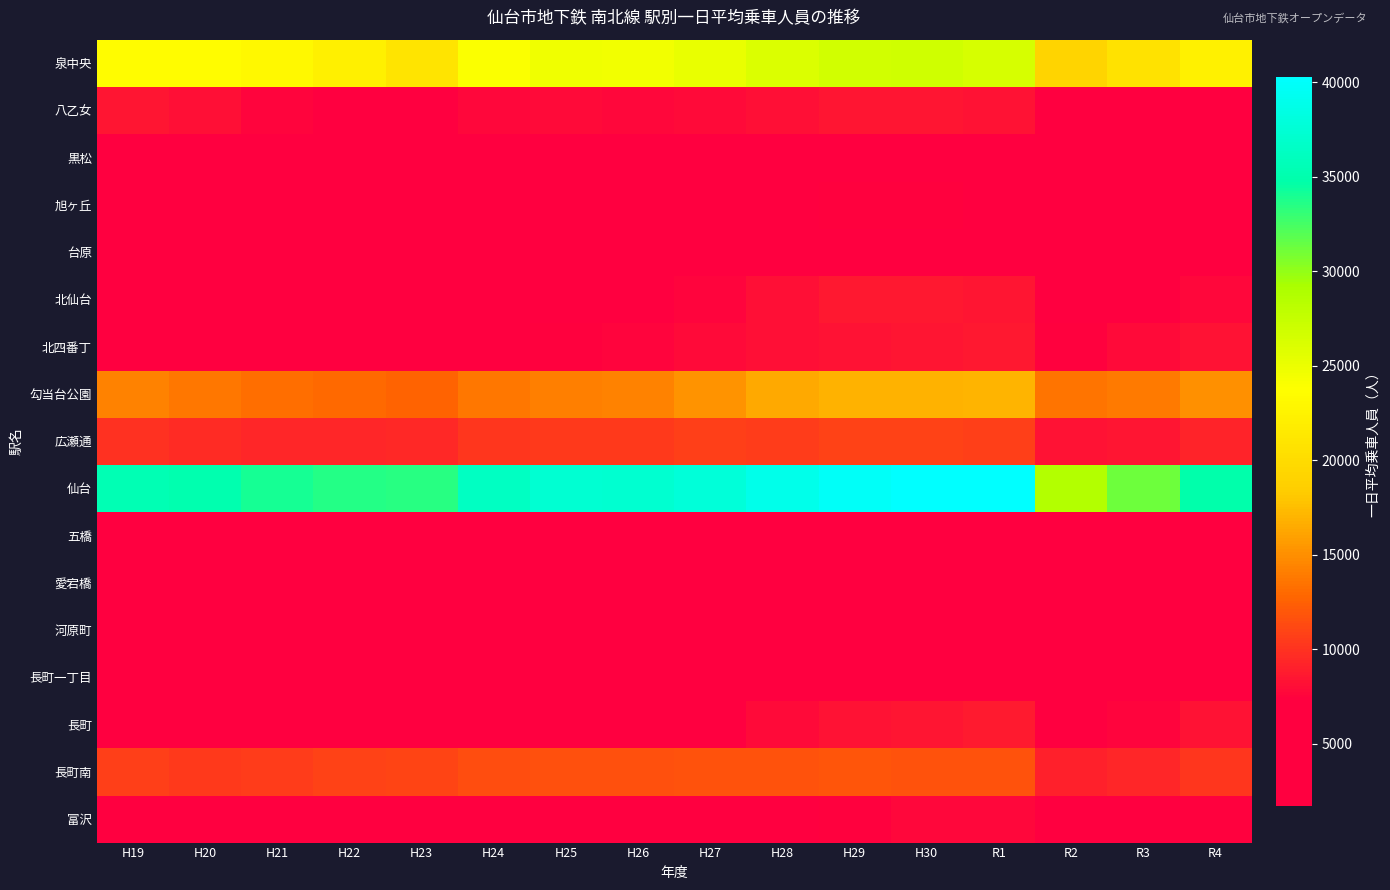

What is the spread (max minus min) of values at H21?

32336